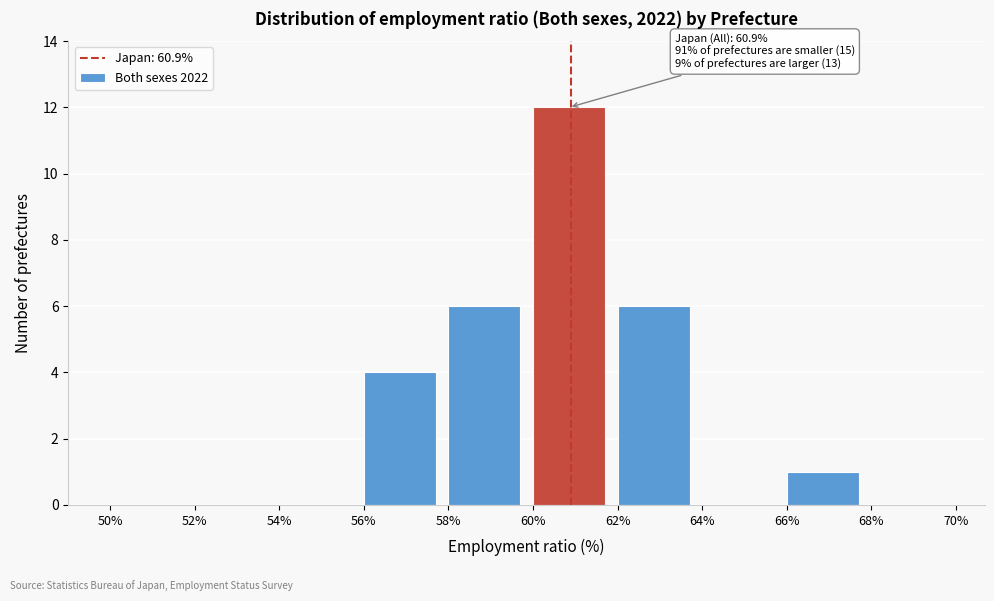

Over which range of the x-axis is the bar tallest?

60% to 62%